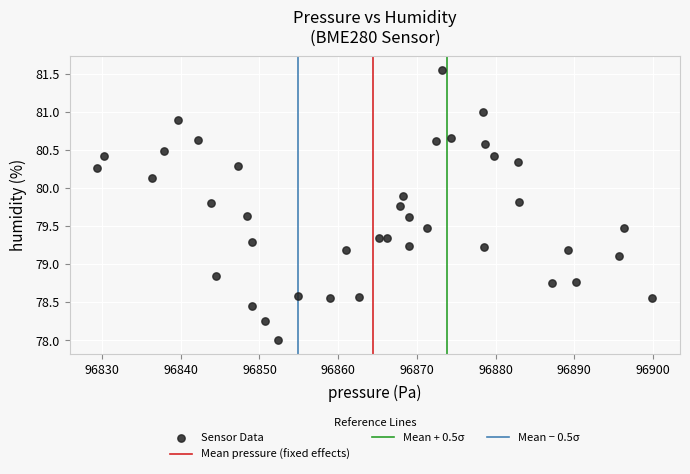

What is the range of X values (max minus min)?

70.5